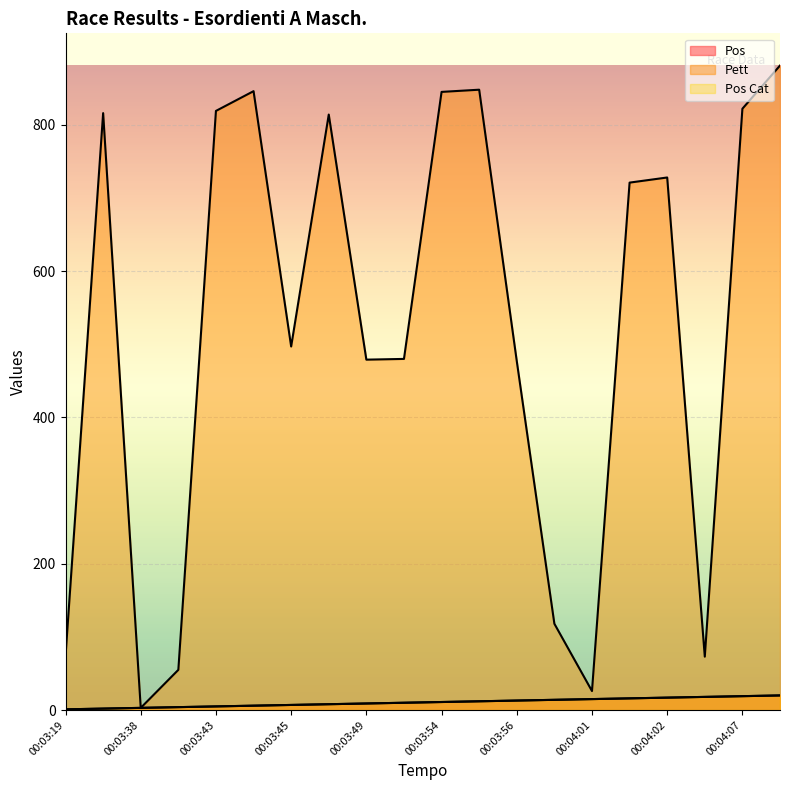

True or false: Pos Cat and Pett cross at least once.

False